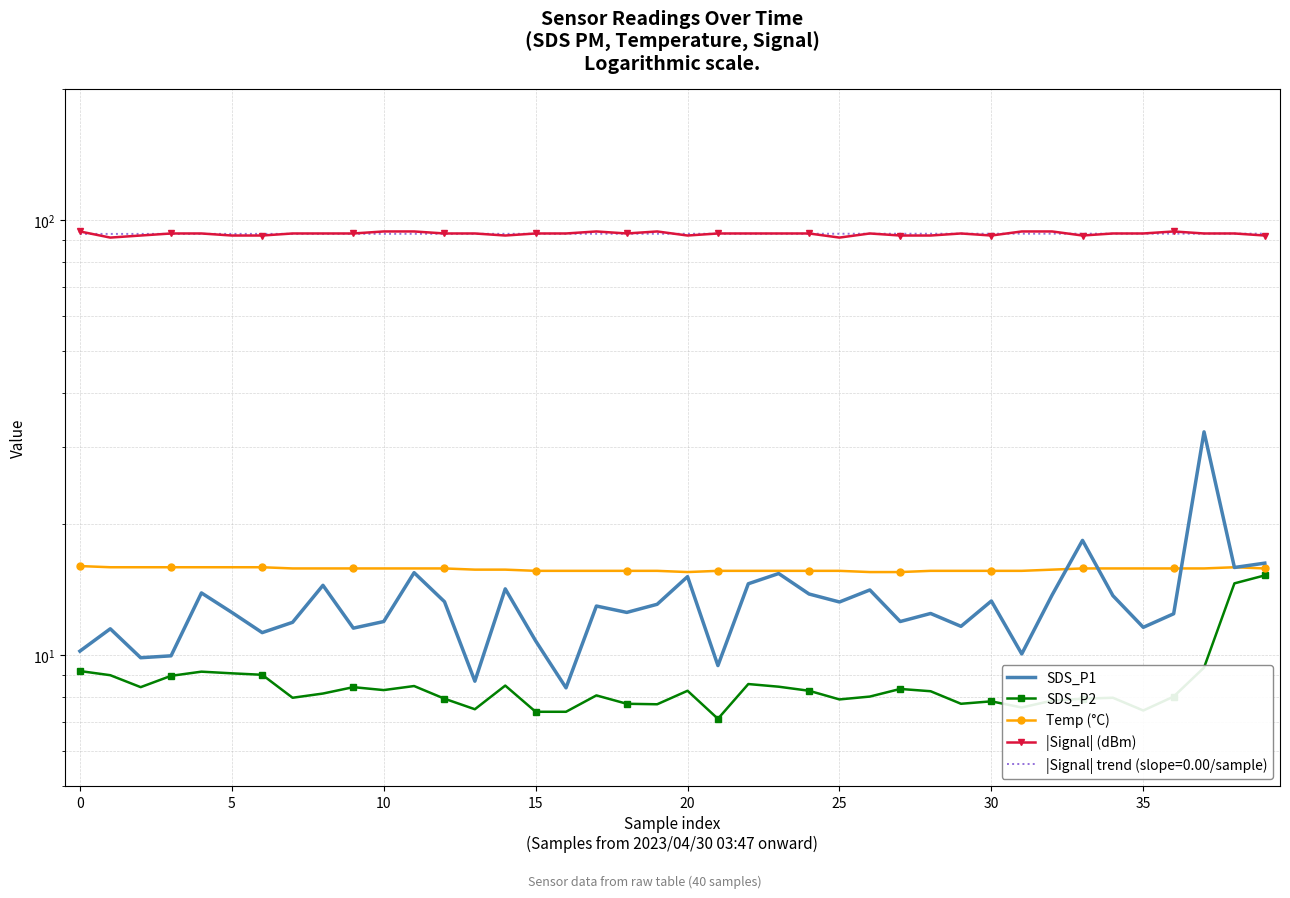

True or false: Temp (°C) has a value of 7.8 at 40.

False